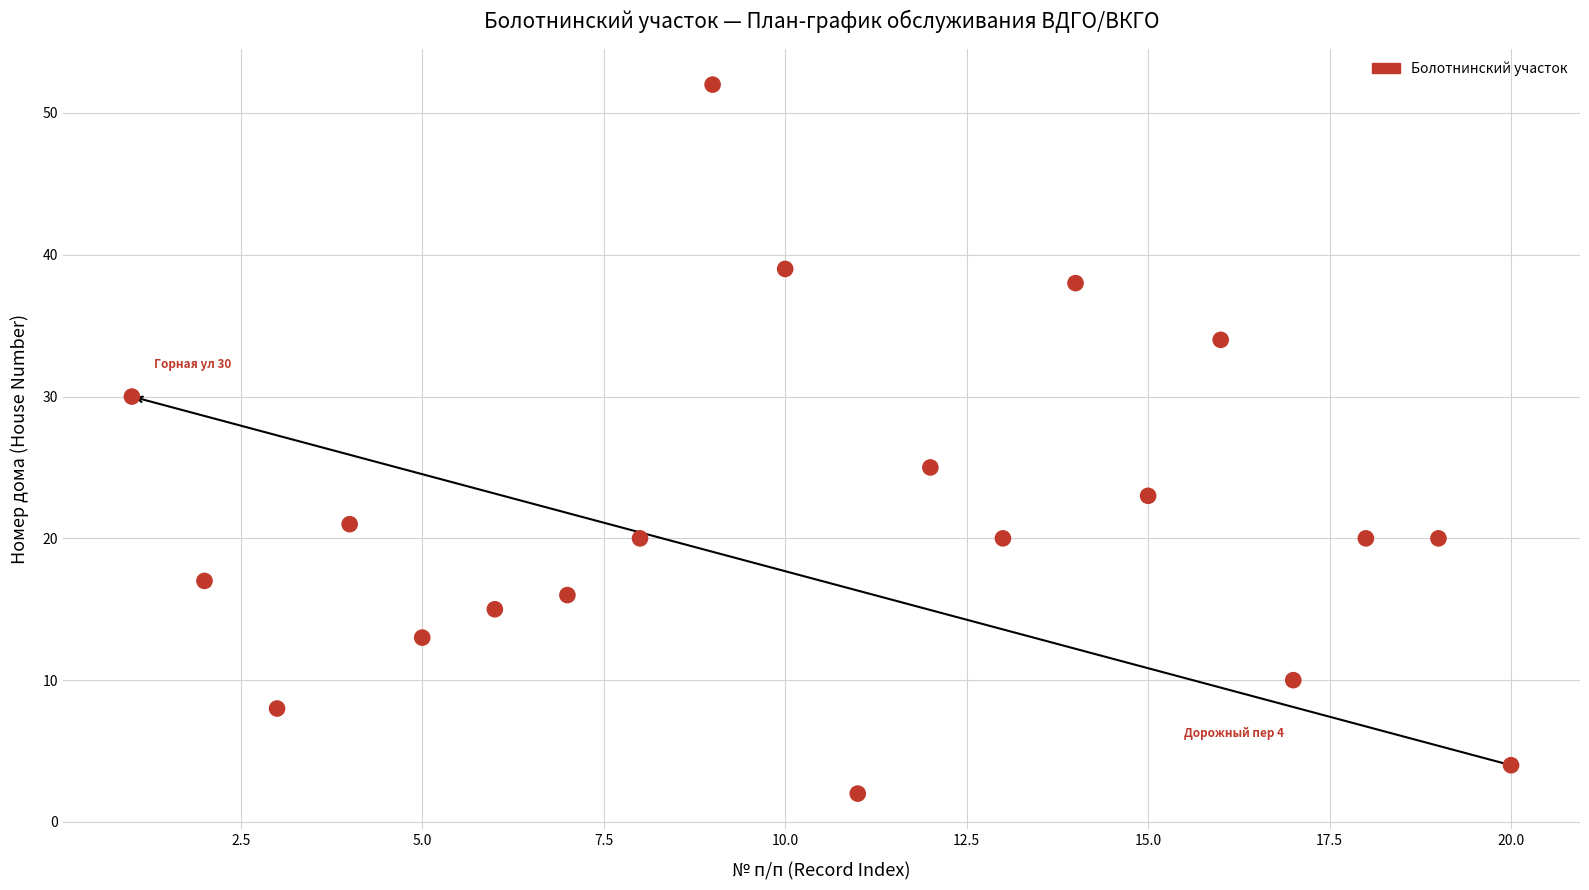

What is the range of X values (max minus min)?

19